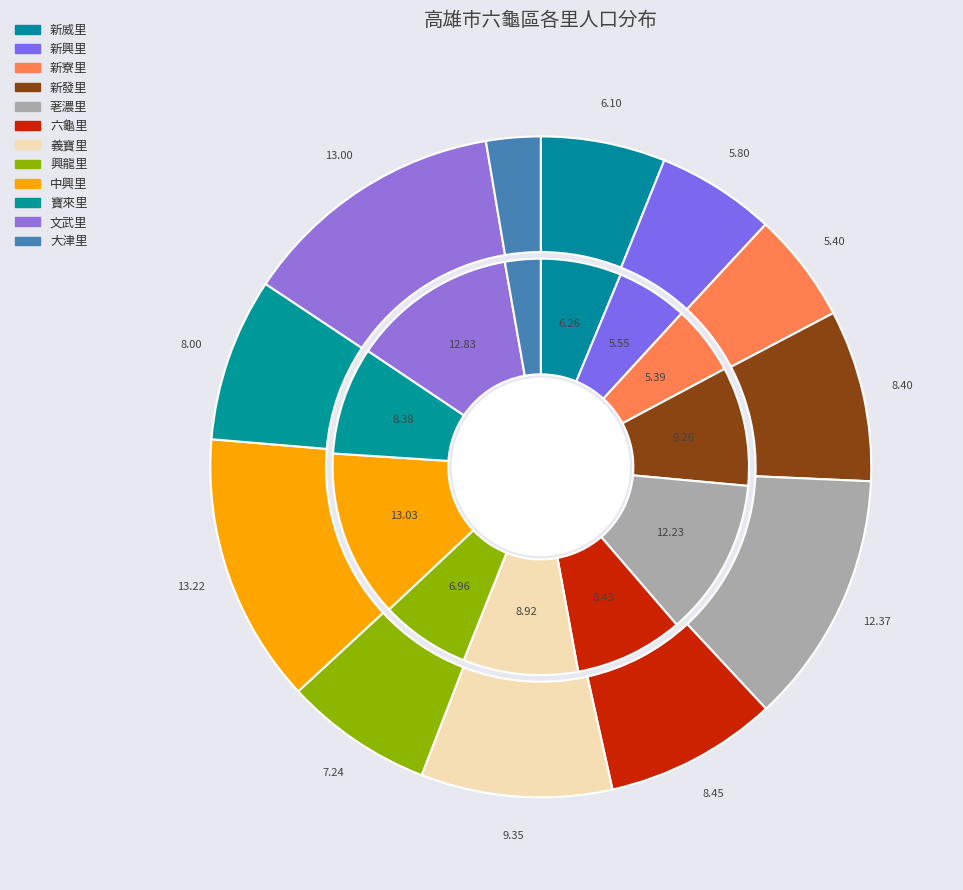

What percentage is the 新發里 slice, to the nearest percent?

9%